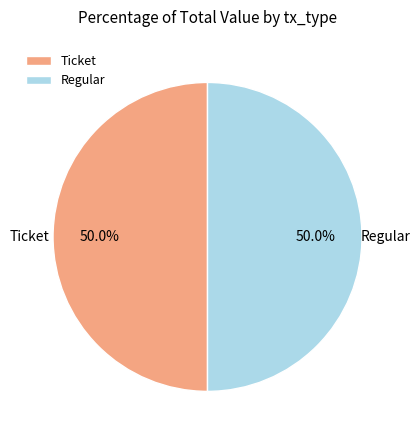

How many segments does this pie chart have?

2